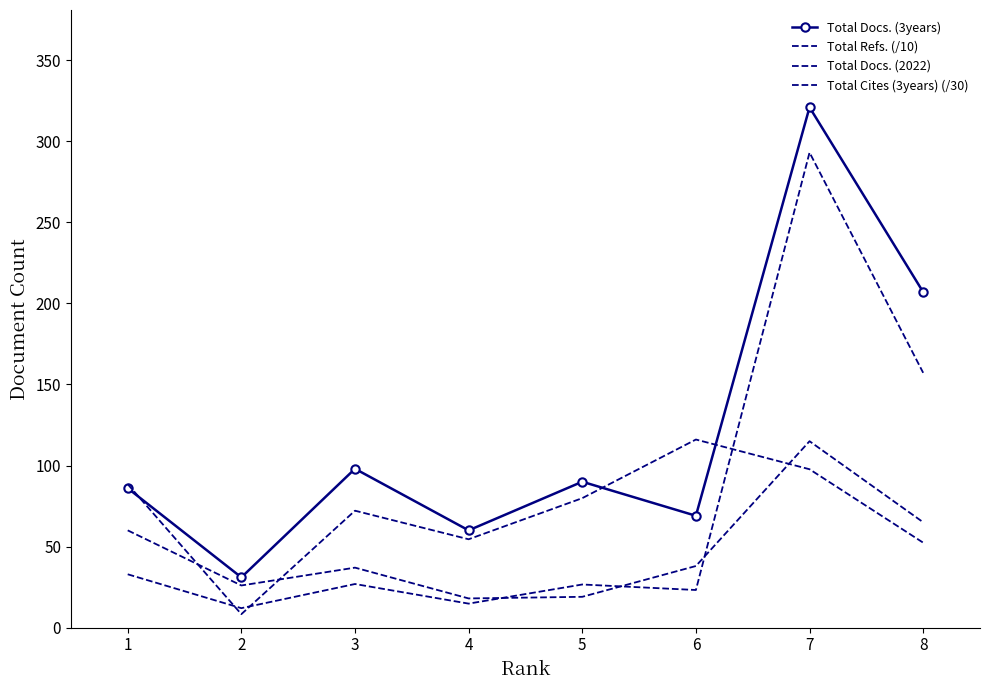

At which category is the sum across all series the highest?

7